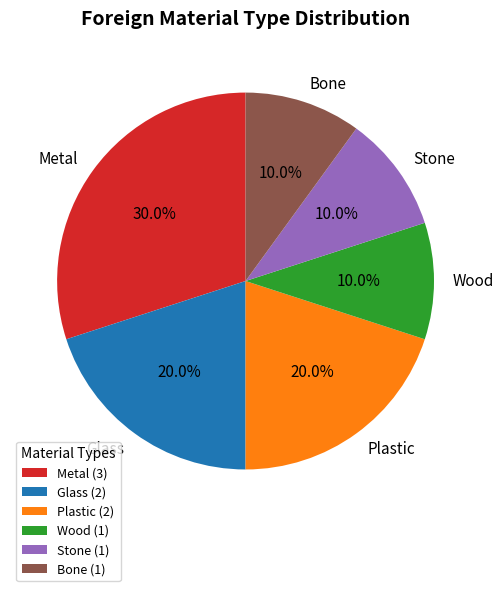

What percentage is the Metal slice, to the nearest percent?

30%